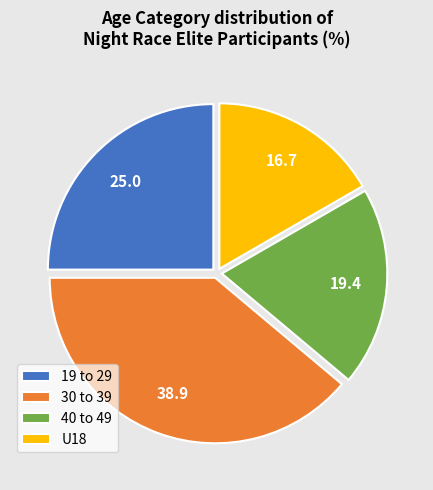

Which category has the biggest portion of the pie?

30 to 39